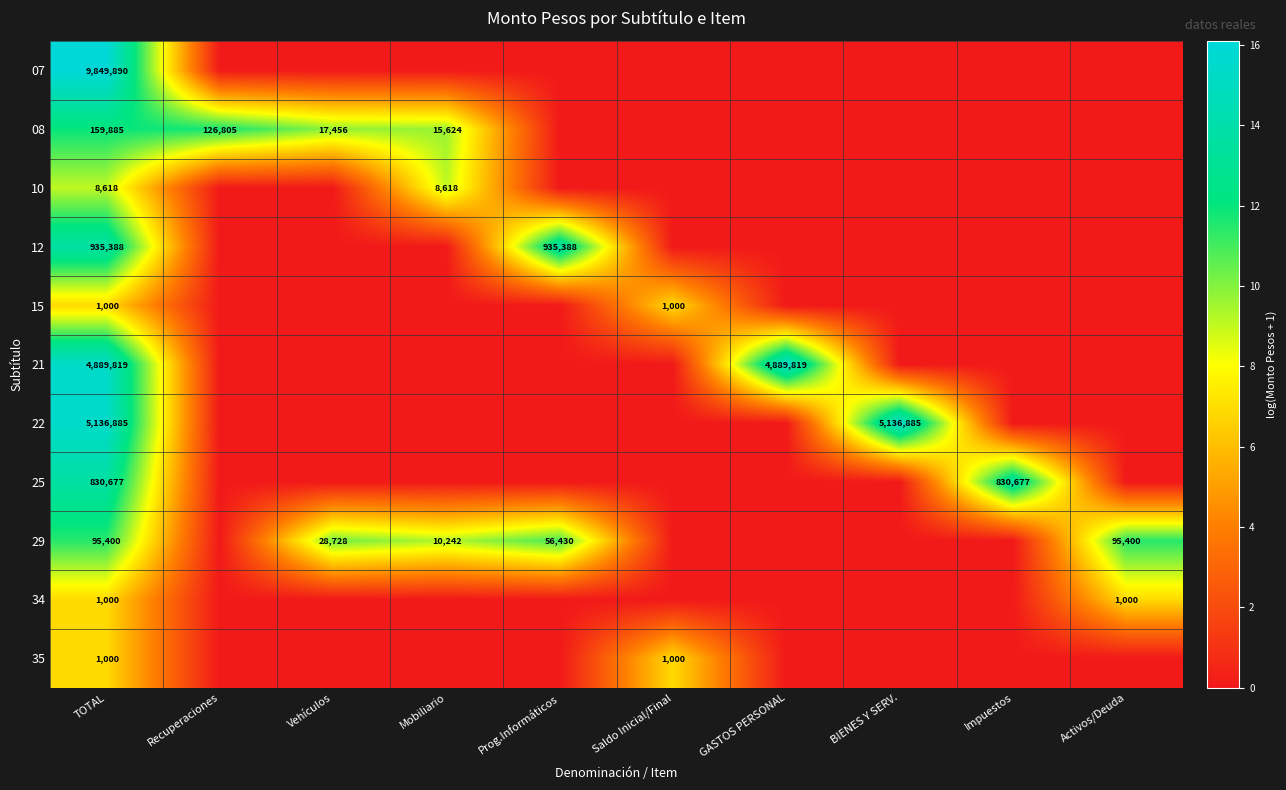

Read the 15 value at Saldo Inicial/Final.

6.9